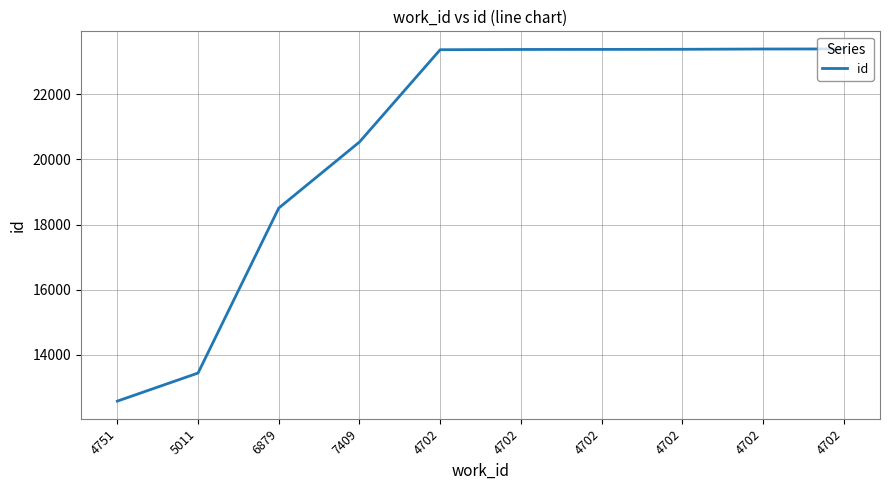

Is this an area chart (filled region under the line)?

No